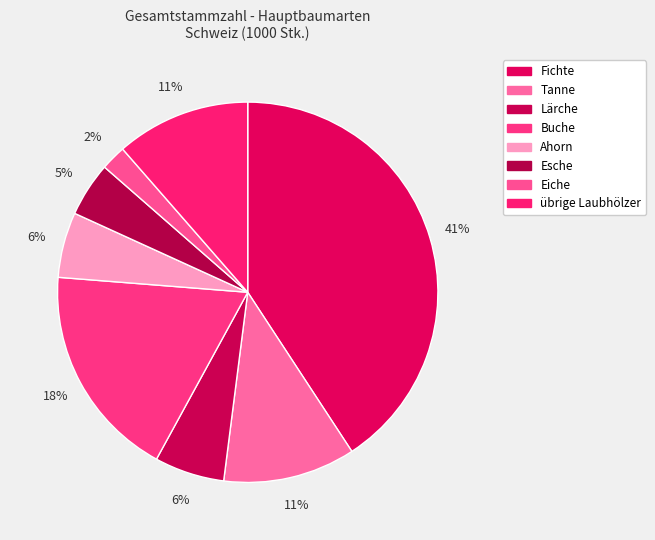

Is it true that Esche is 1% of the pie?

False